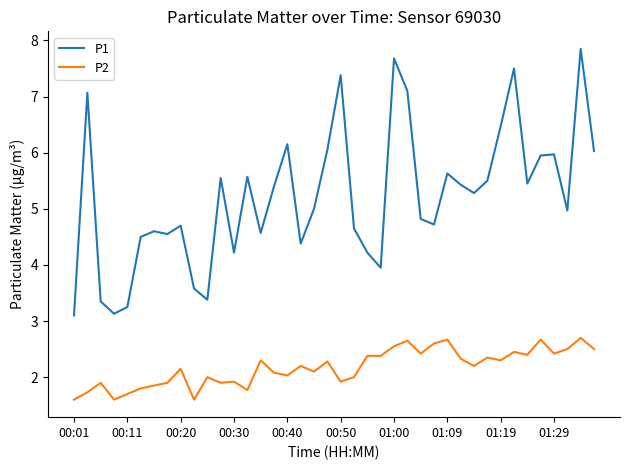

List the series in order of their overall mean, lowest first.

P2, P1